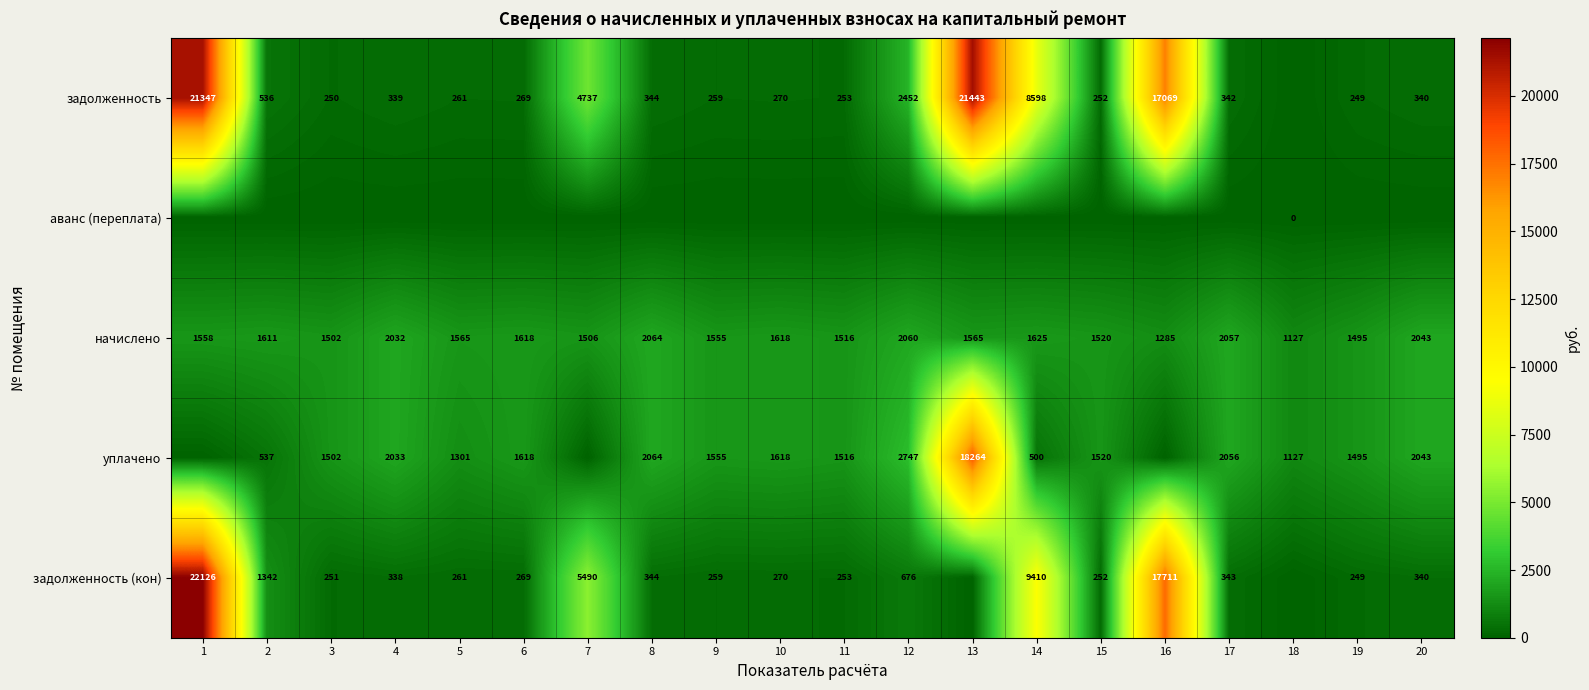

True or false: задолженность has a value of 13678 at 13.

False